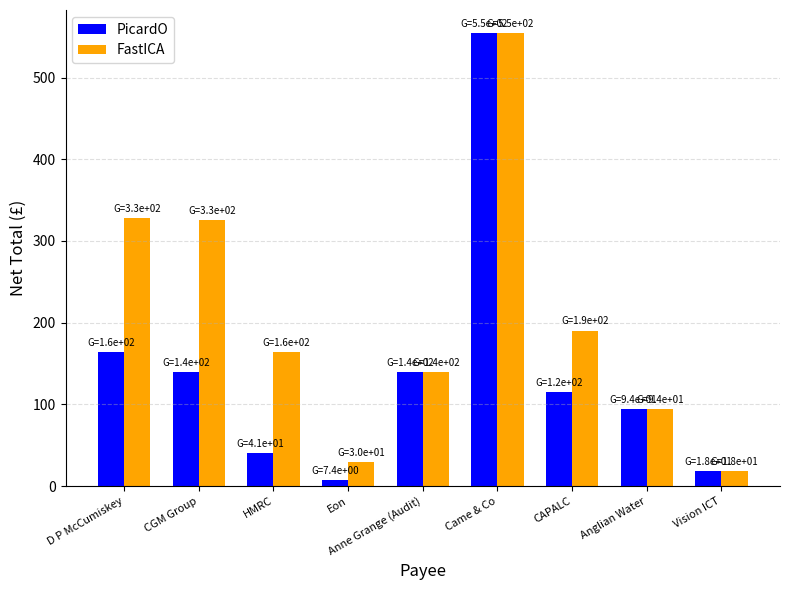

Is it true that PicardO equals 182.2 at Anne Grange (Audit)?

False